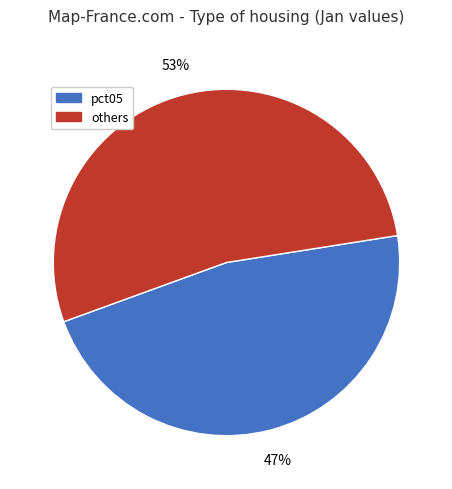

What percentage is the others slice, to the nearest percent?

53%